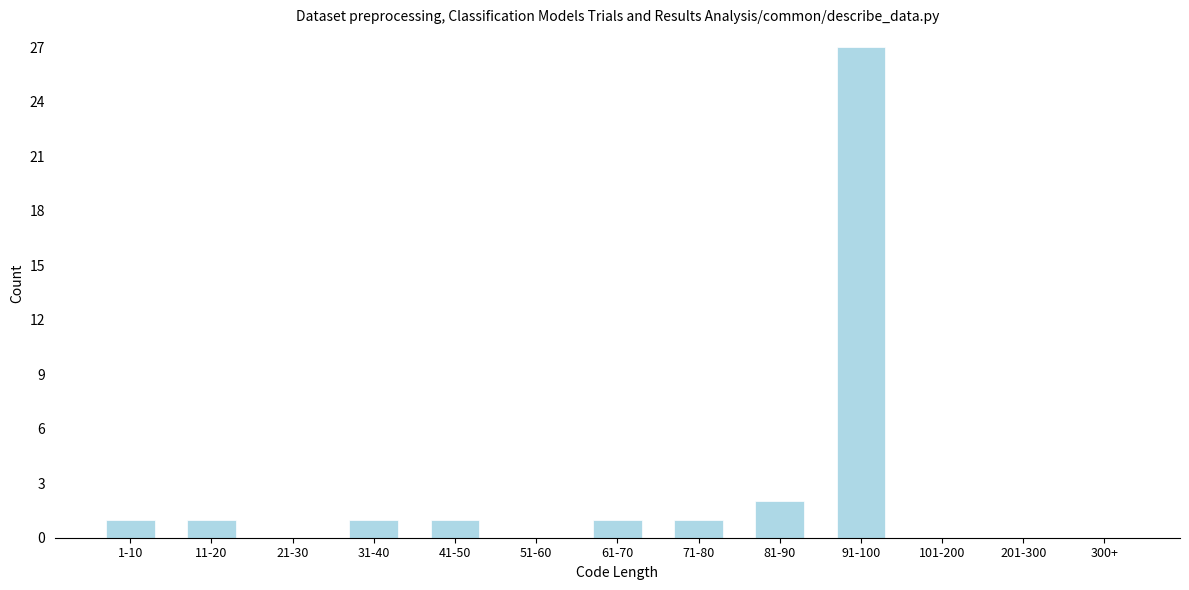

Reading left to right, what are all the values shown in this chart?

1-10=1	11-20=1	21-30=0	31-40=1	41-50=1	51-60=0	61-70=1	71-80=1	81-90=2	91-100=27	101-200=0	201-300=0	300+=0